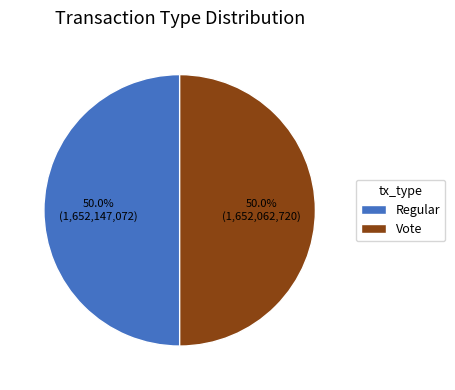

Approximately how many times larger is the value at Vote compared to Regular?

1.0